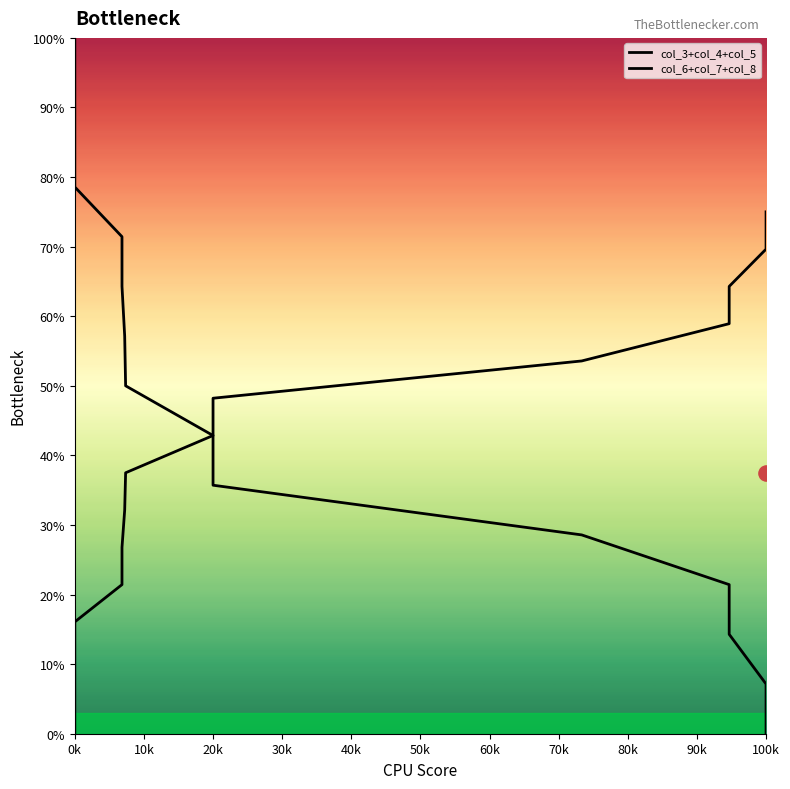

Which series has the largest Y range (max minus min)?

col_3+col_4+col_5